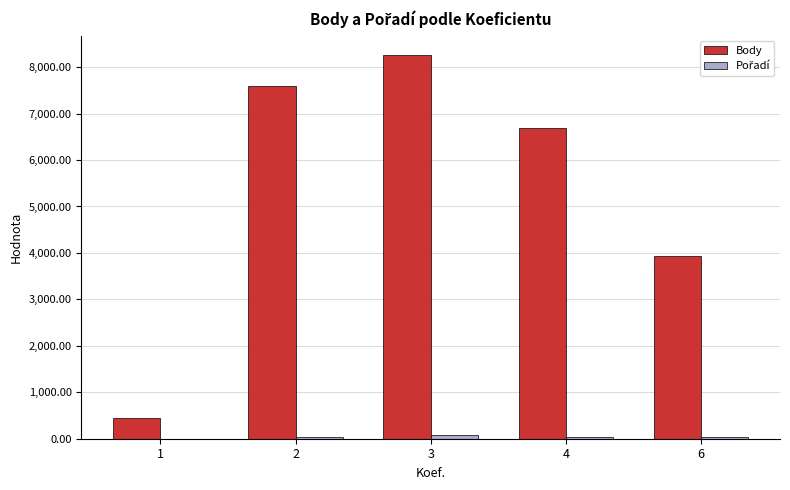

How many groups of bars are there?

5